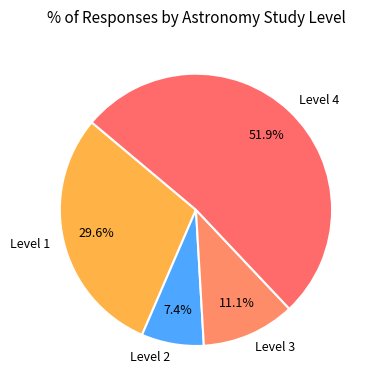

Between Level 1 and Level 3, which is larger?

Level 1